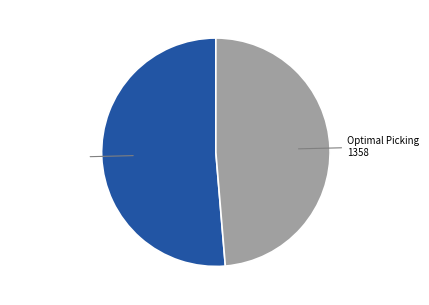

Is there a majority slice in this chart?

Yes